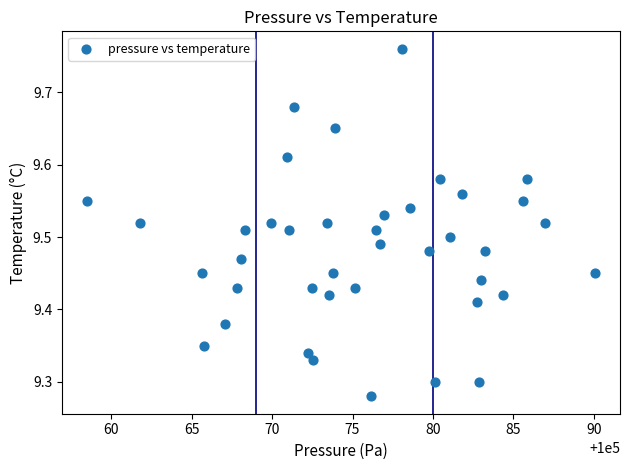

What is the range of Y values (max minus min)?

0.5